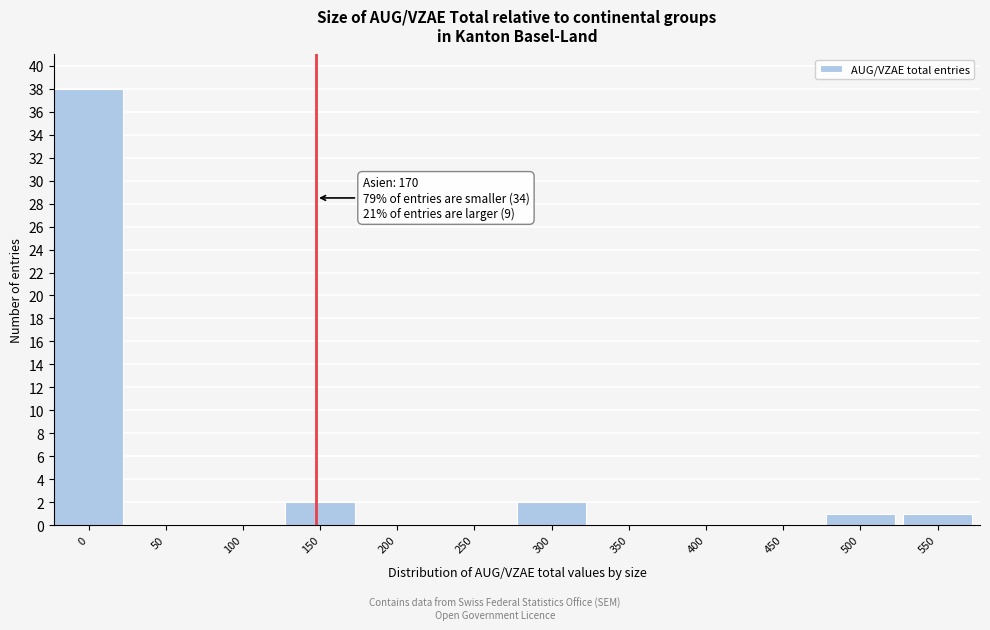

Reading left to right, what are all the values shown in this chart?

0=38	50=0	100=0	150=2	200=0	250=0	300=2	350=0	400=0	450=0	500=1	550=1